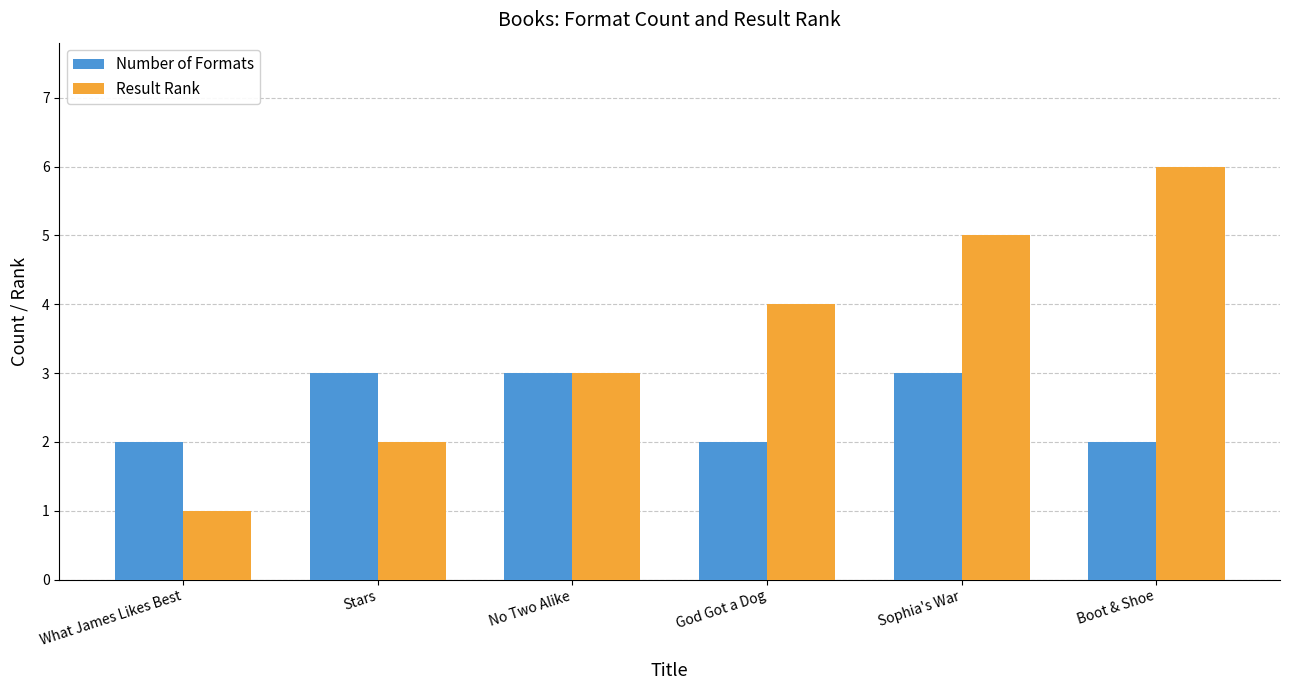

What is the sum of all Number of Formats values?

15